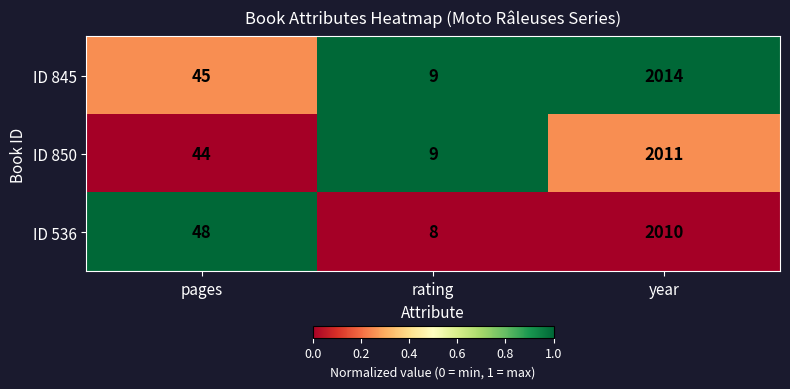

What is the sum of all ID 536 values?

2066